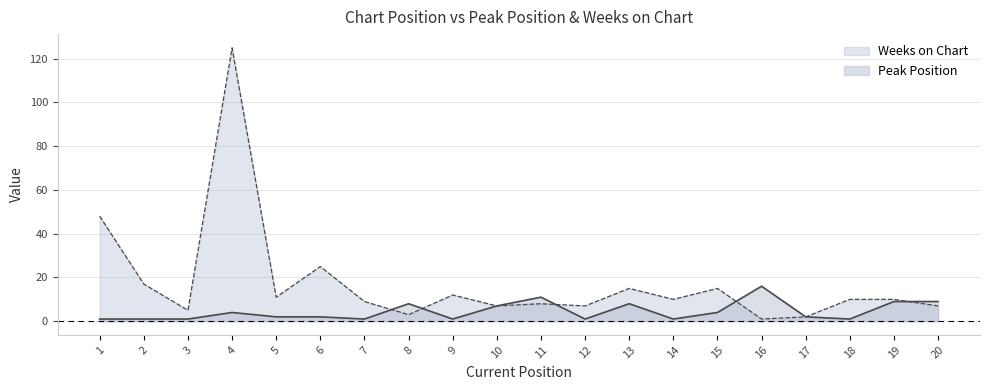

How many interior local valleys does the Weeks on Chart series have?

7